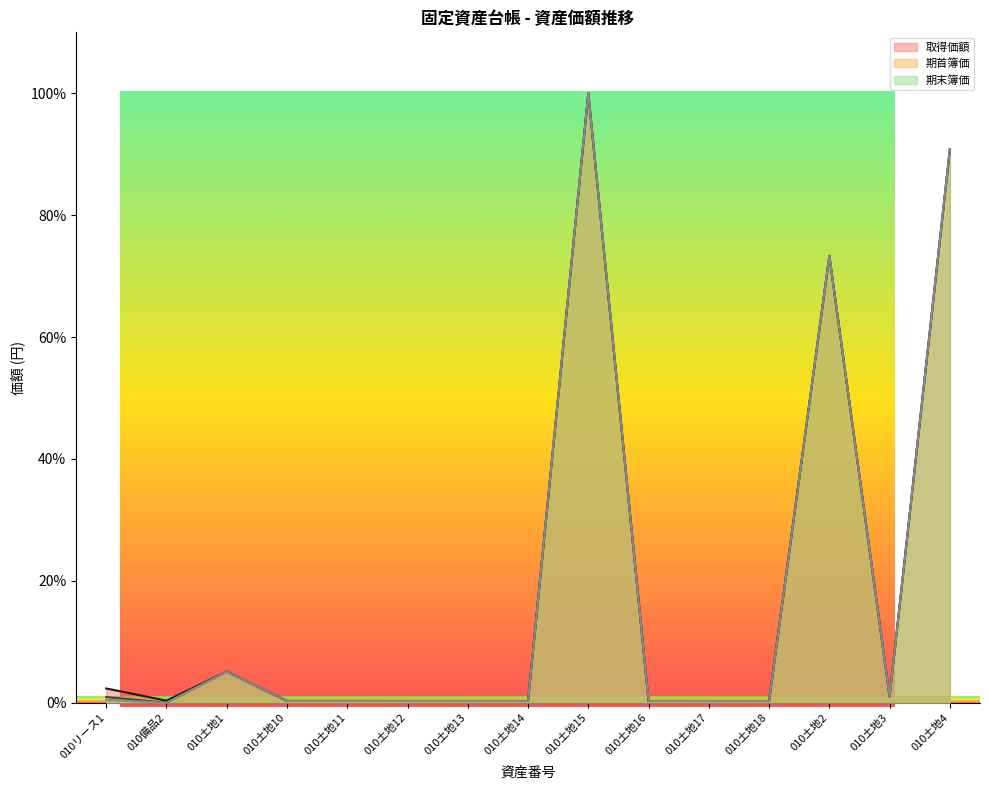

True or false: 取得価額 and 期首簿価 cross at least once.

False